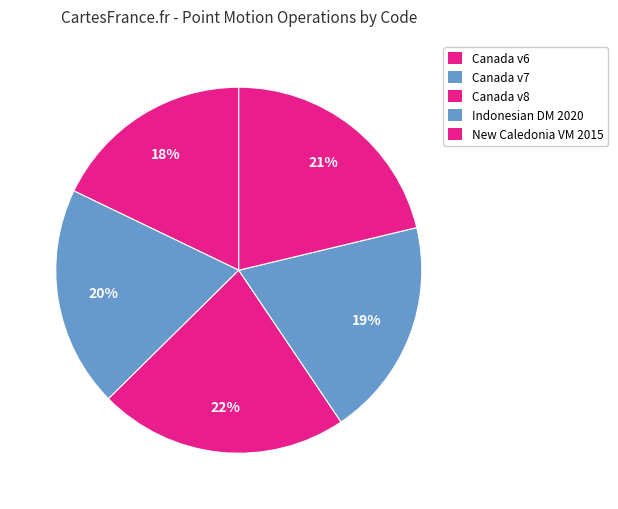

Count the number of slices in the pie.

5